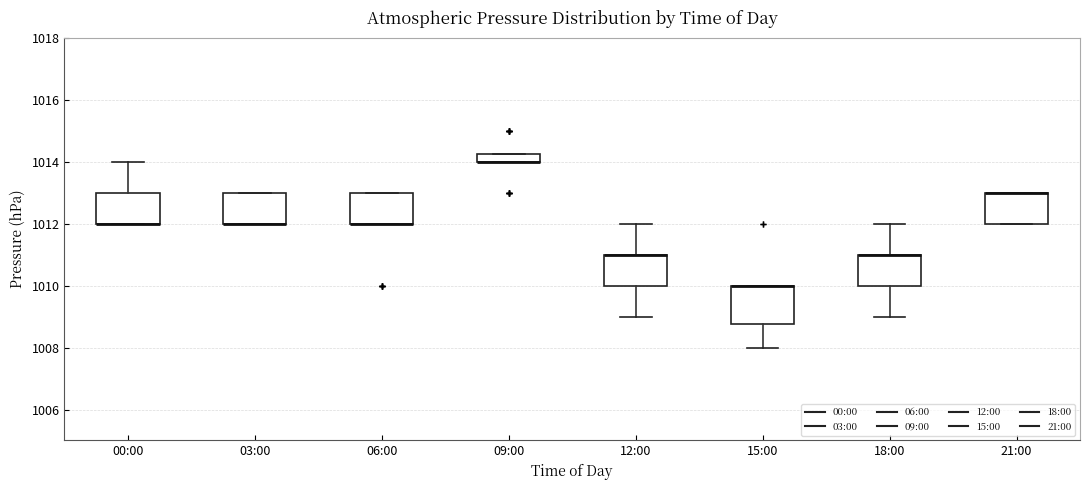

Where does the upper whisker of the box for 12:00 end on the y-axis? The values are not printed on the chart, so give them approximately, as read against the axis.

1012.0